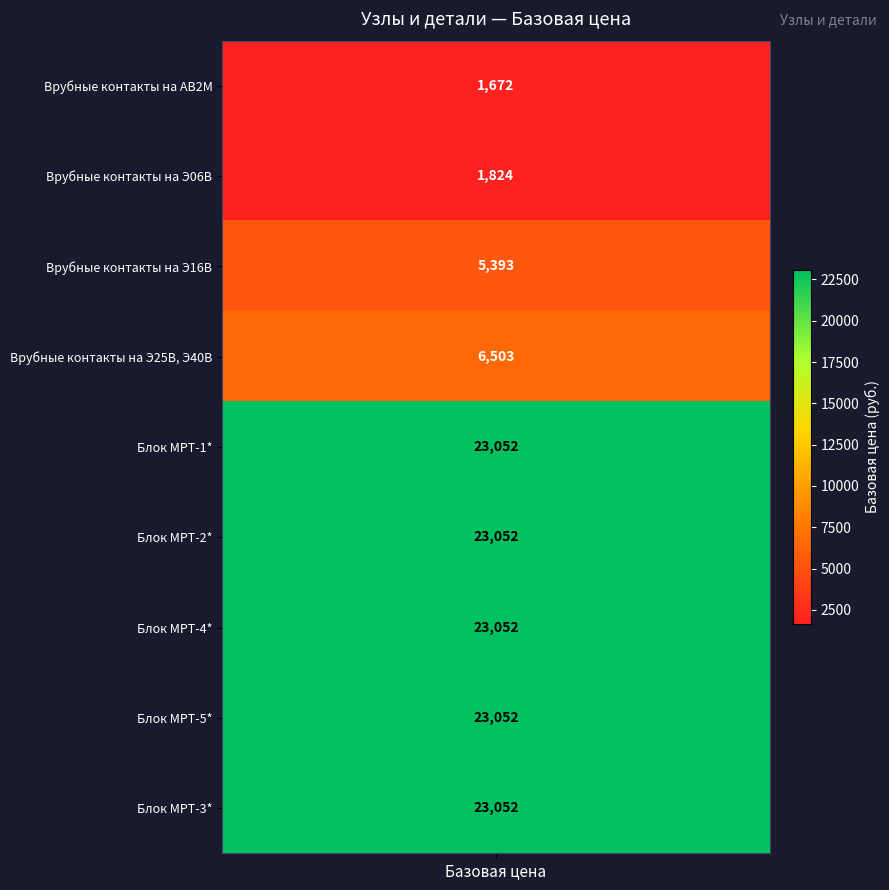

Which category has the highest value across all series?

Блок МРТ-1*